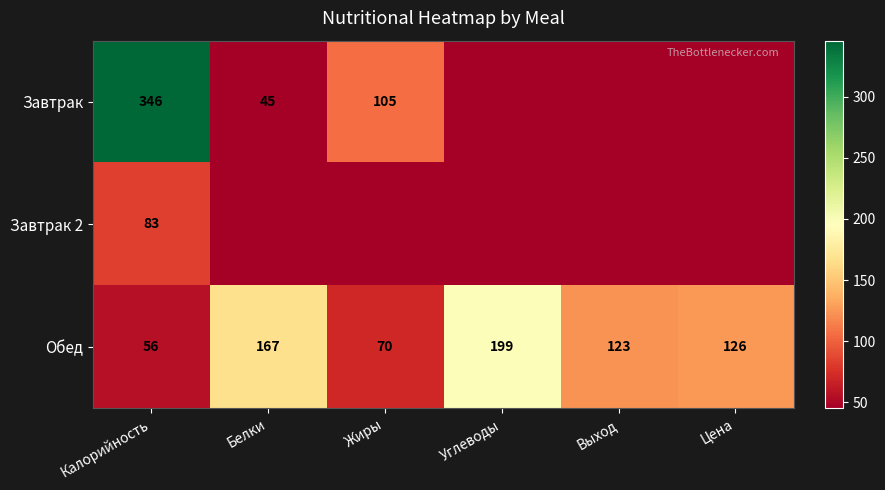

What is the lowest value of the Обед series?

56